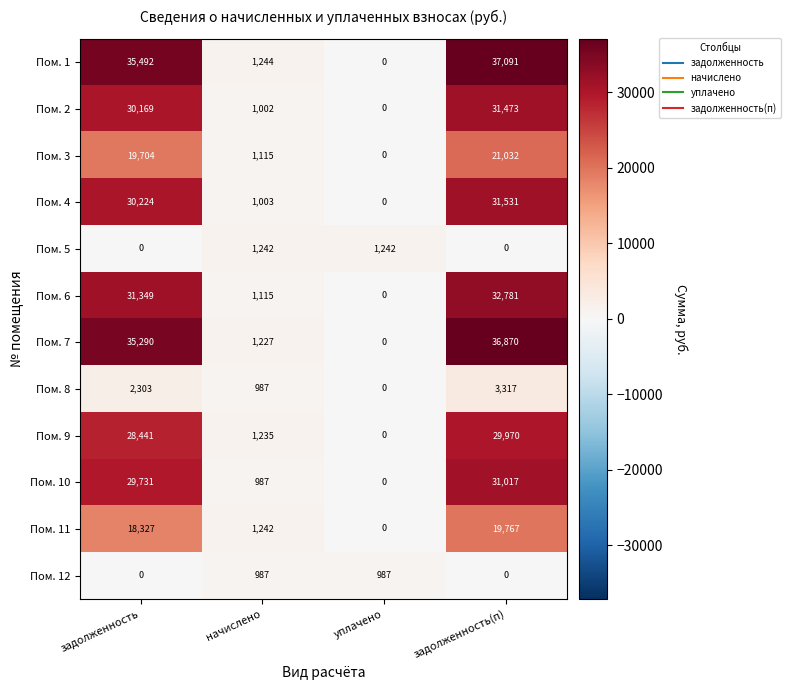

What is the approximate value of Пом. 2 at задолженность?

30169